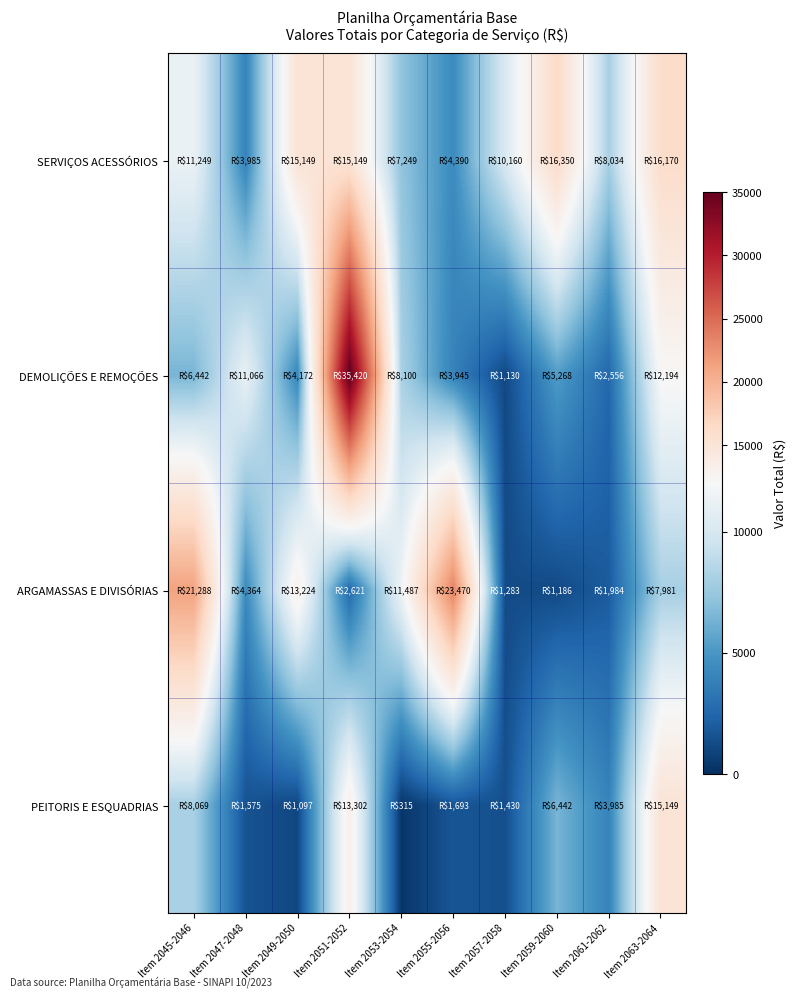

Reading left to right, list all the values displayed in this chart.

SERVIÇOS ACESSÓRIOS: Item 2045-2046=11248.6	Item 2047-2048=3984.6	Item 2049-2050=15148.8	Item 2051-2052=15148.8	Item 2053-2054=7248.8	Item 2055-2056=4390.0	Item 2057-2058=10160.0	Item 2059-2060=16350.0	Item 2061-2062=8034.0	Item 2063-2064=16170.0
DEMOLIÇÕES E REMOÇÕES: Item 2045-2046=6442.5	Item 2047-2048=11066.0	Item 2049-2050=4172.0	Item 2051-2052=35420.0	Item 2053-2054=8100.0	Item 2055-2056=3945.0	Item 2057-2058=1130.0	Item 2059-2060=5268.0	Item 2061-2062=2556.0	Item 2063-2064=12194.0
ARGAMASSAS E DIVISÓRIAS: Item 2045-2046=21288.0	Item 2047-2048=4364.0	Item 2049-2050=13224.0	Item 2051-2052=2621.0	Item 2053-2054=11487.0	Item 2055-2056=23470.0	Item 2057-2058=1283.2	Item 2059-2060=1185.6	Item 2061-2062=1983.6	Item 2063-2064=7981.4
PEITORIS E ESQUADRIAS: Item 2045-2046=8068.8	Item 2047-2048=1575.0	Item 2049-2050=1096.9	Item 2051-2052=13302.5	Item 2053-2054=315.3	Item 2055-2056=1692.6	Item 2057-2058=1430.0	Item 2059-2060=6442.5	Item 2061-2062=3984.6	Item 2063-2064=15148.8